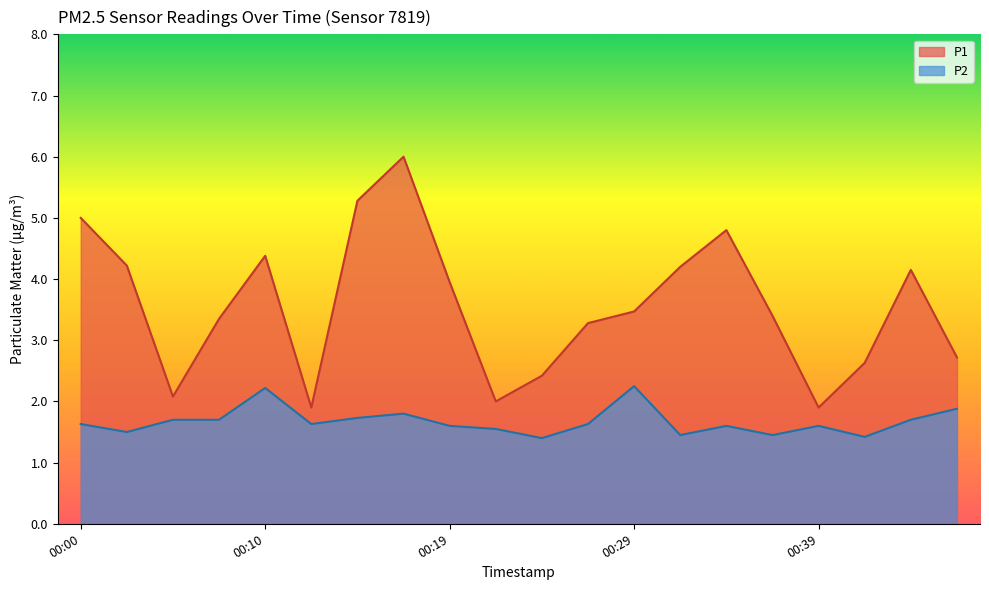

Where is P1 nearest to the value 3?

00:27